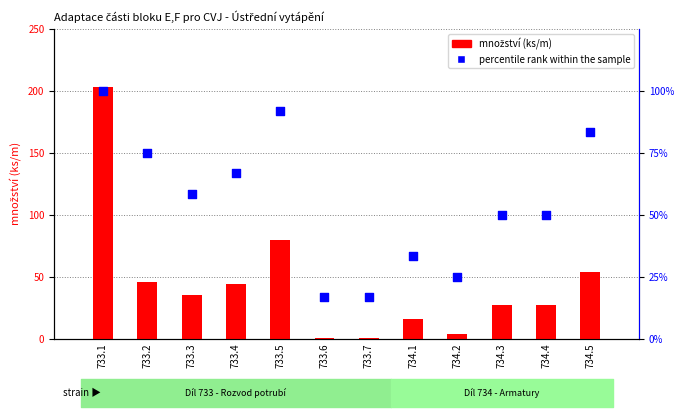

Which series reaches the minimum Y coordinate?

množství